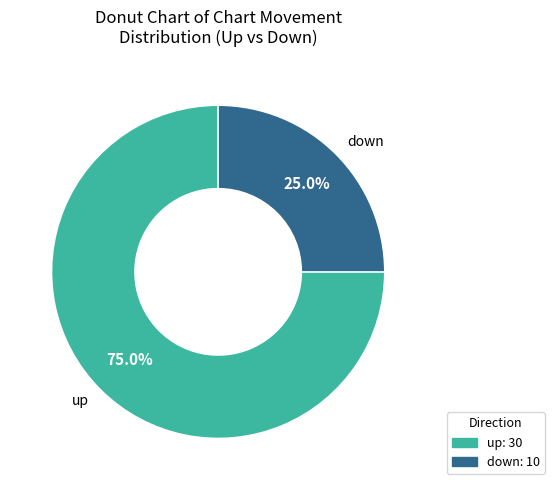

Is there any slice that represents more than half of the pie?

Yes